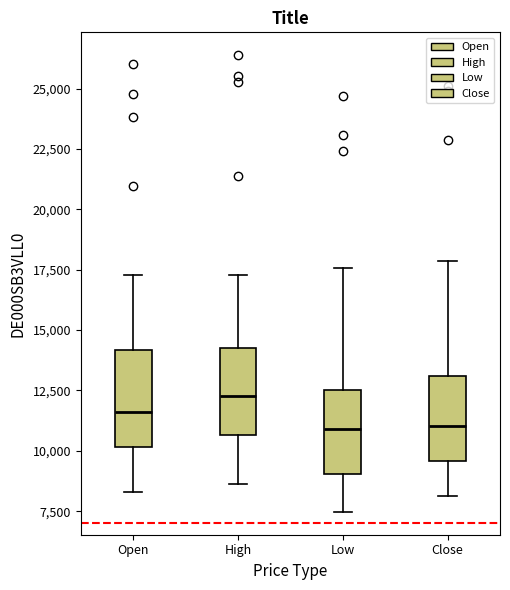

Reading left to right, transcribe this box plot: for each box, give where its median line is, the range the box spans, and where its two whiskers end, as read against the y-axis. The values are not printed on the chart, so give them approximately, as read against the axis.

Open: median 11500, box 10000 to 14000, whiskers 8500 to 17500
High: median 12500, box 10500 to 14000, whiskers 8500 to 17500
Low: median 11000, box 9000 to 12500, whiskers 7500 to 17500
Close: median 11000, box 9500 to 13000, whiskers 8000 to 18000